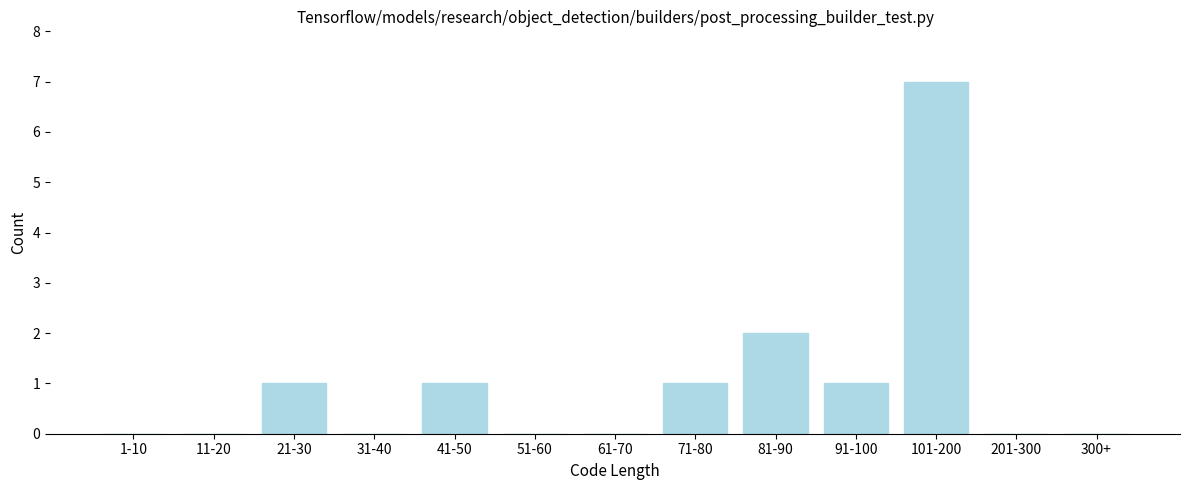

Reading left to right, list all the values displayed in this chart.

1-10=0	11-20=0	21-30=1	31-40=0	41-50=1	51-60=0	61-70=0	71-80=1	81-90=2	91-100=1	101-200=7	201-300=0	300+=0